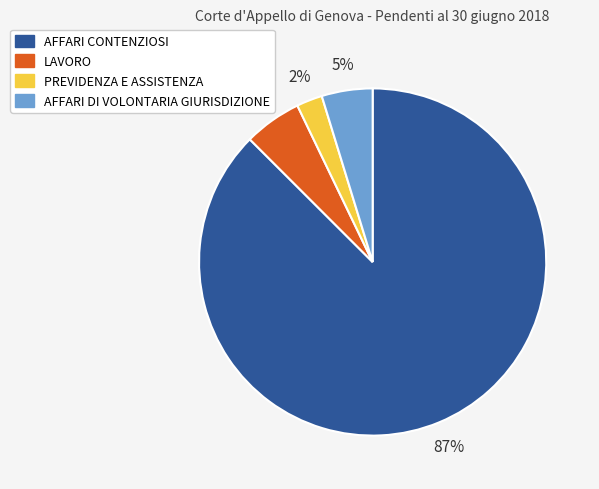

How many segments does this pie chart have?

4